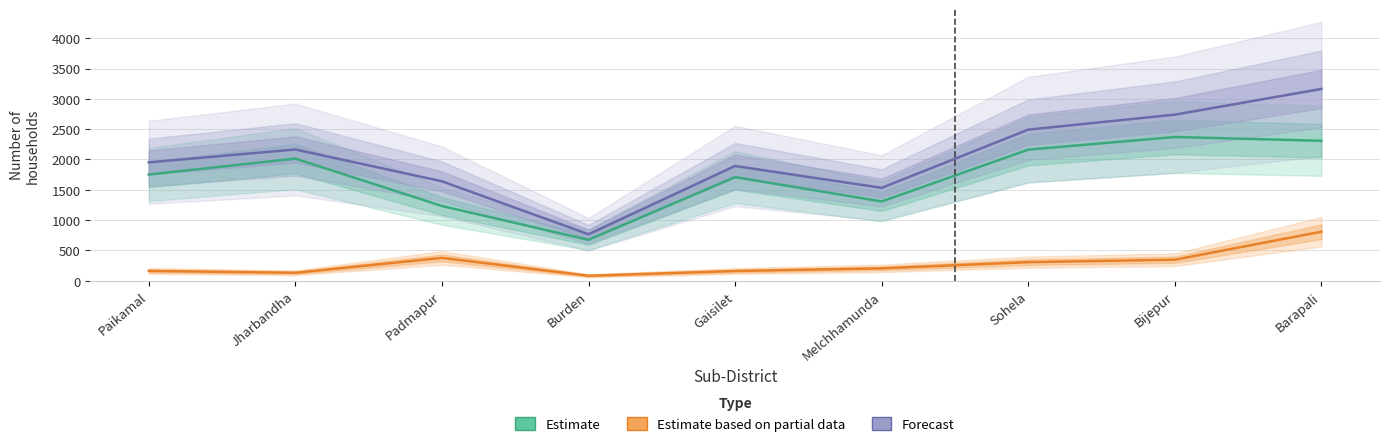

At which label is Estimate closest to 1523?

Gaisilet